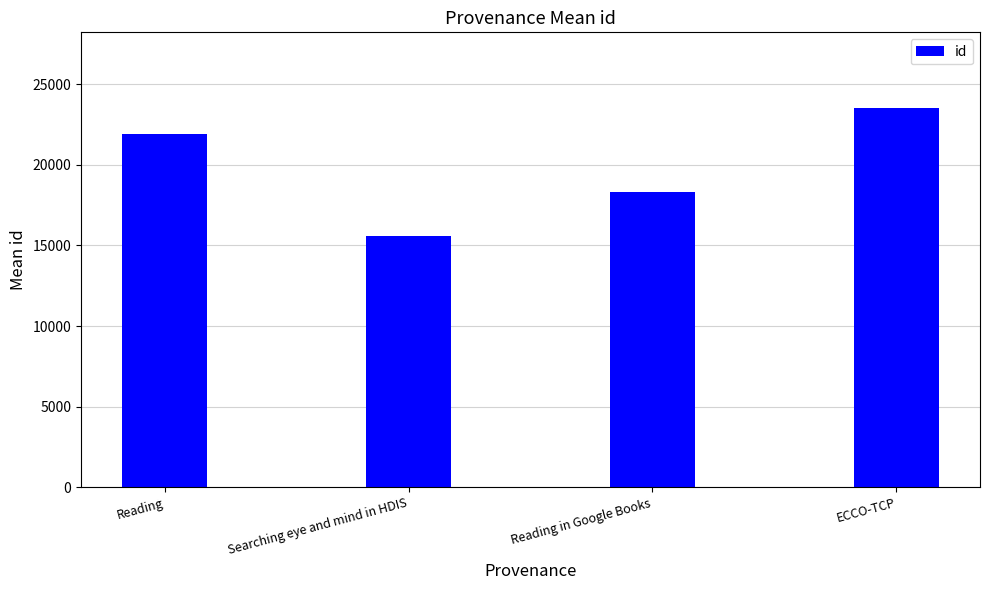

The chart shows a value of 41954 at ECCO-TCP. True or false?

False